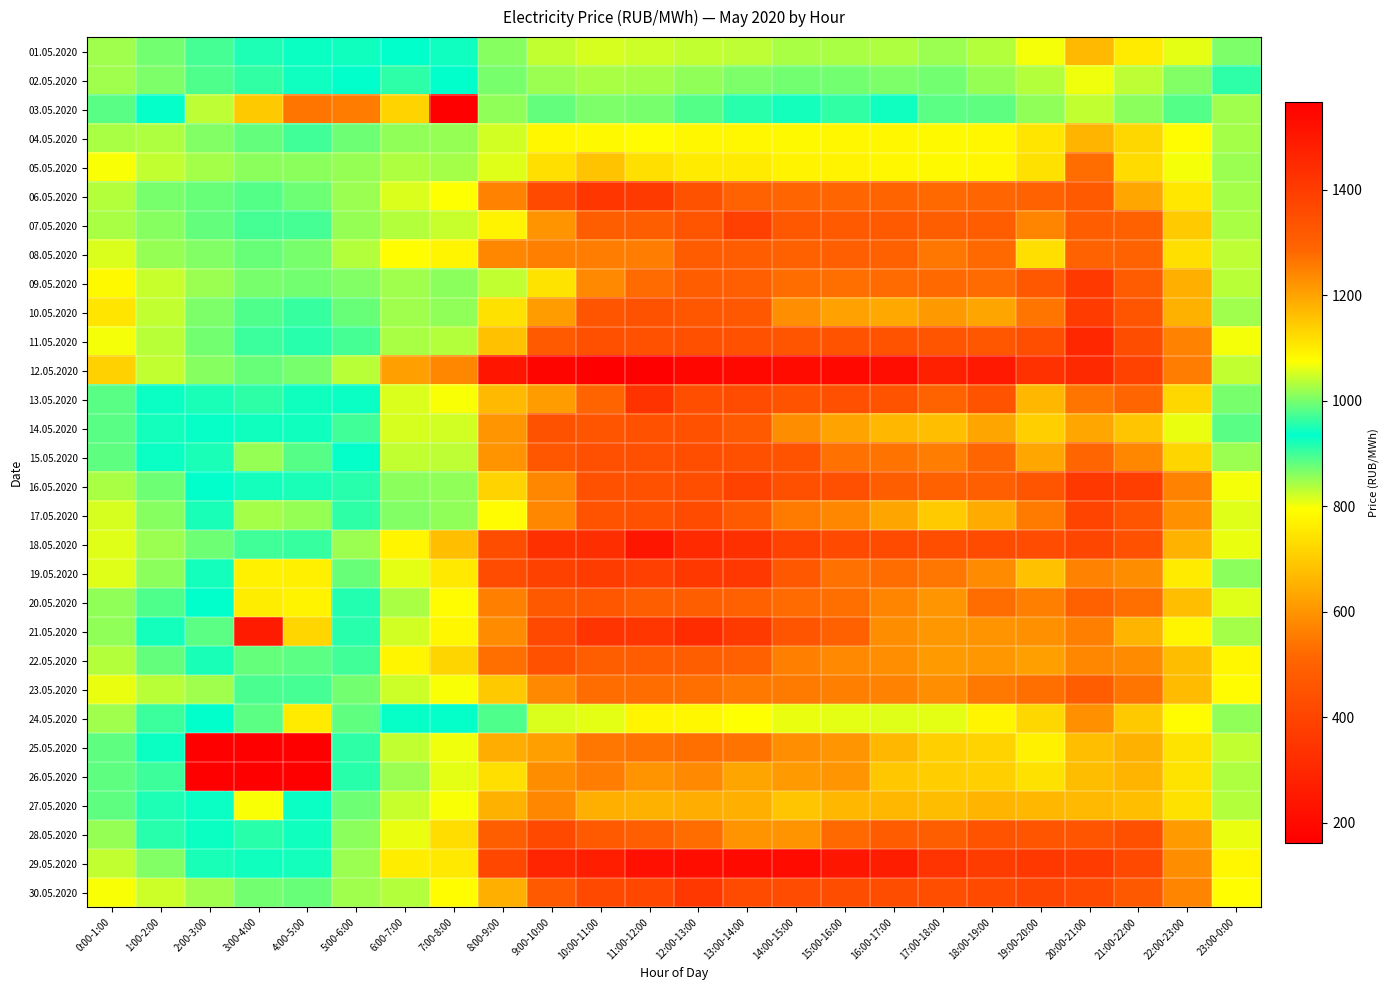

How many categories are shown in the chart?

24